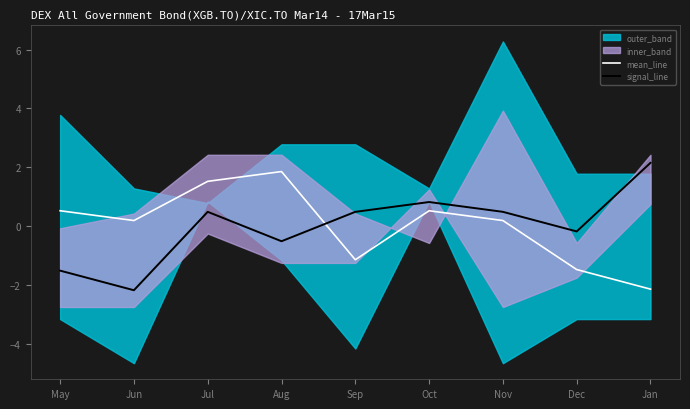

What is the approximate value of signal_line at Dec?

-0.2